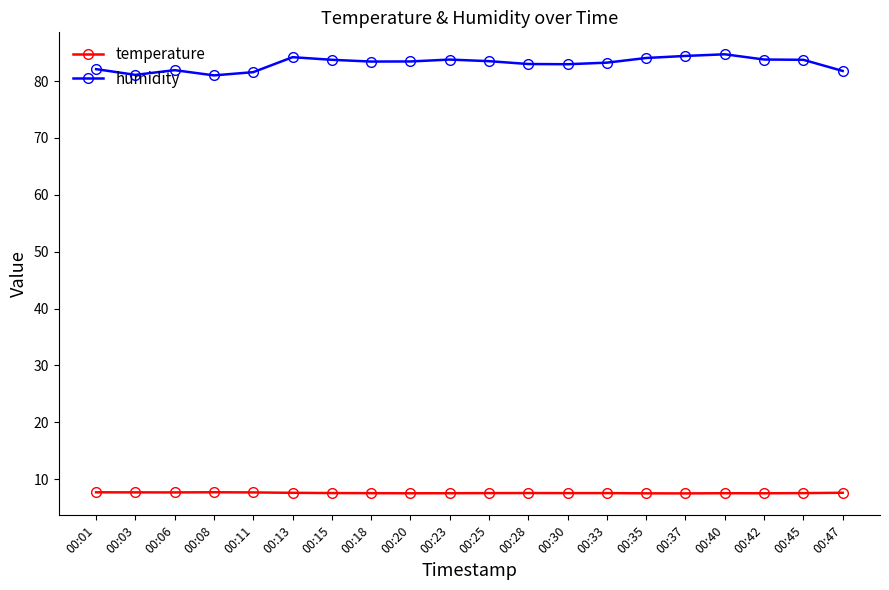

The value of temperature at 00:30 is 2.7. True or false?

False